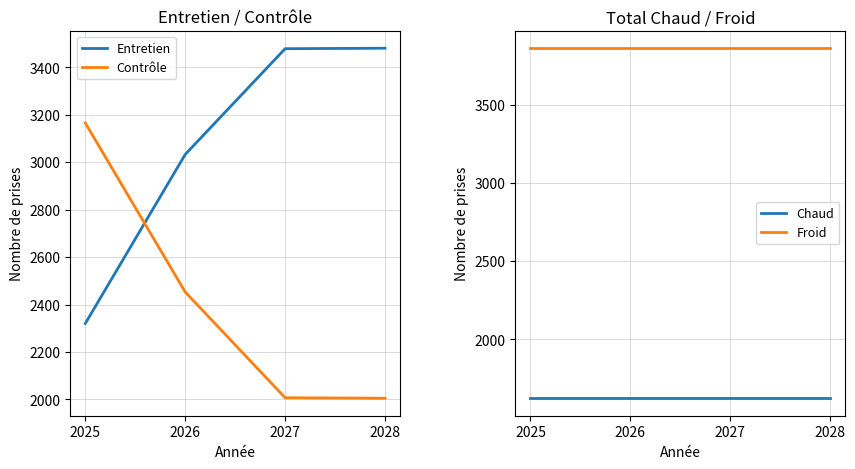

The Contrôle series shows 2005 at 2028. True or false?

True